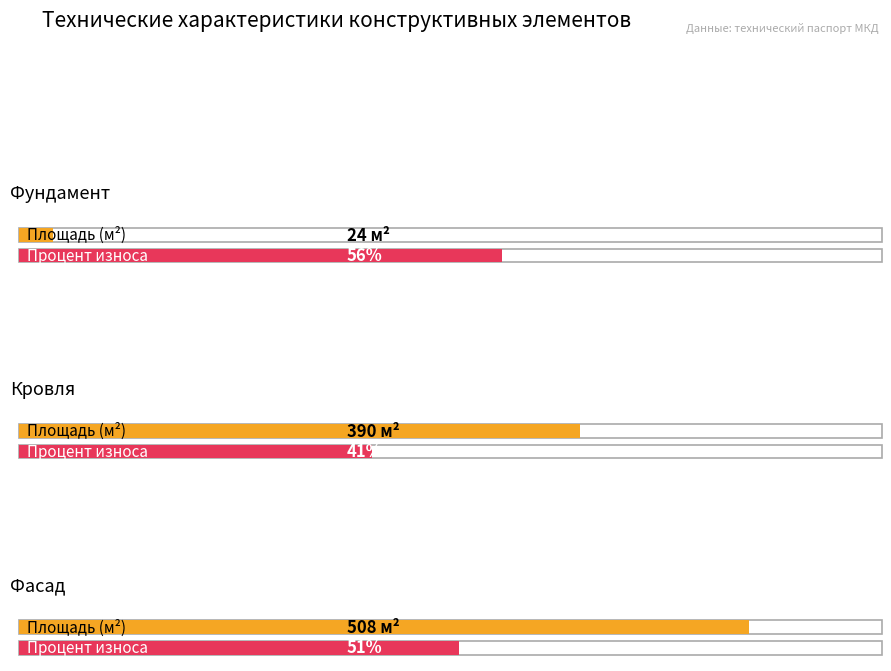

True or false: Процент износа (%) has a value of 0.6 at Фундамент.

True